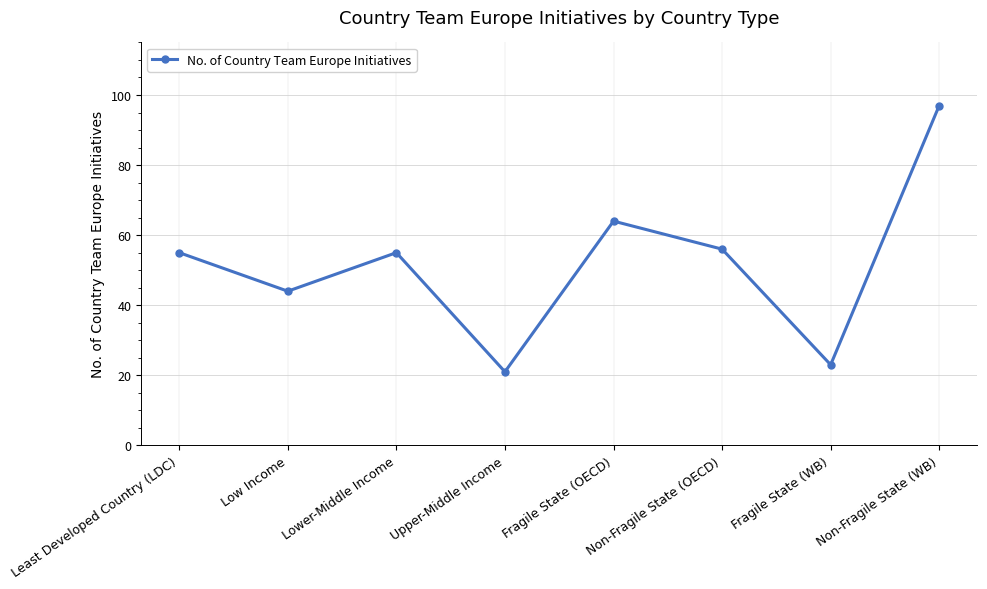

True or false: the data shows 95 at Non-Fragile State (OECD).

False